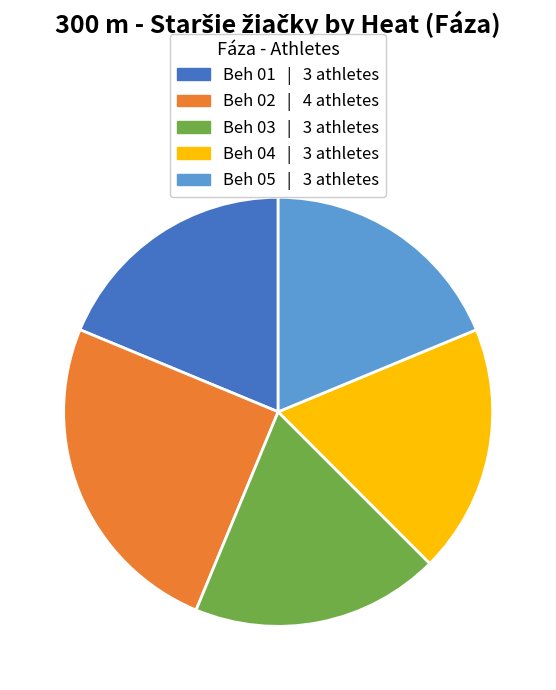

Is it true that Beh 05 | 3 athletes is 19% of the pie?

True